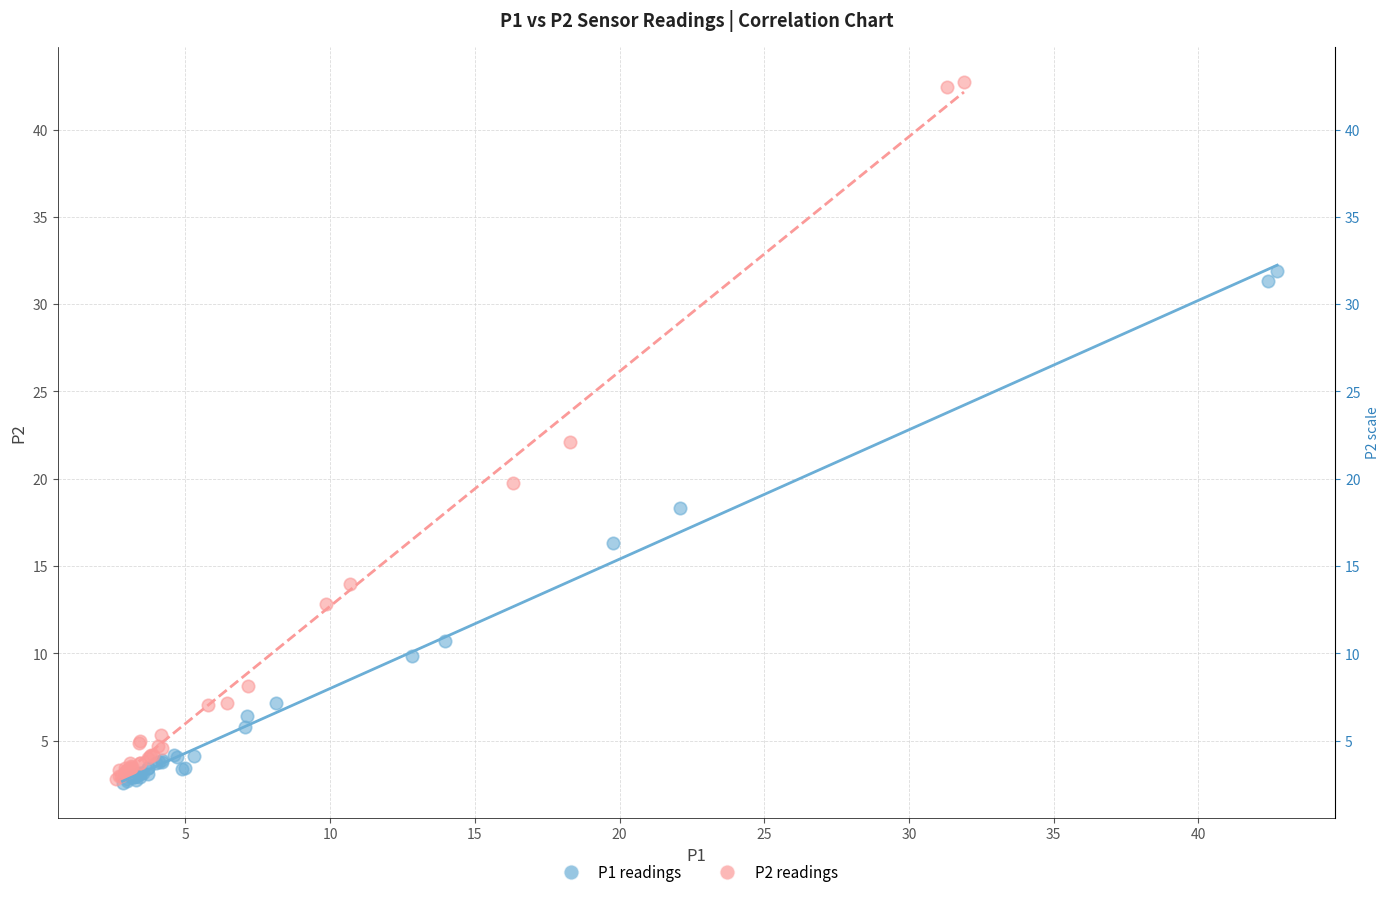

Which series has the largest Y range (max minus min)?

P2 readings